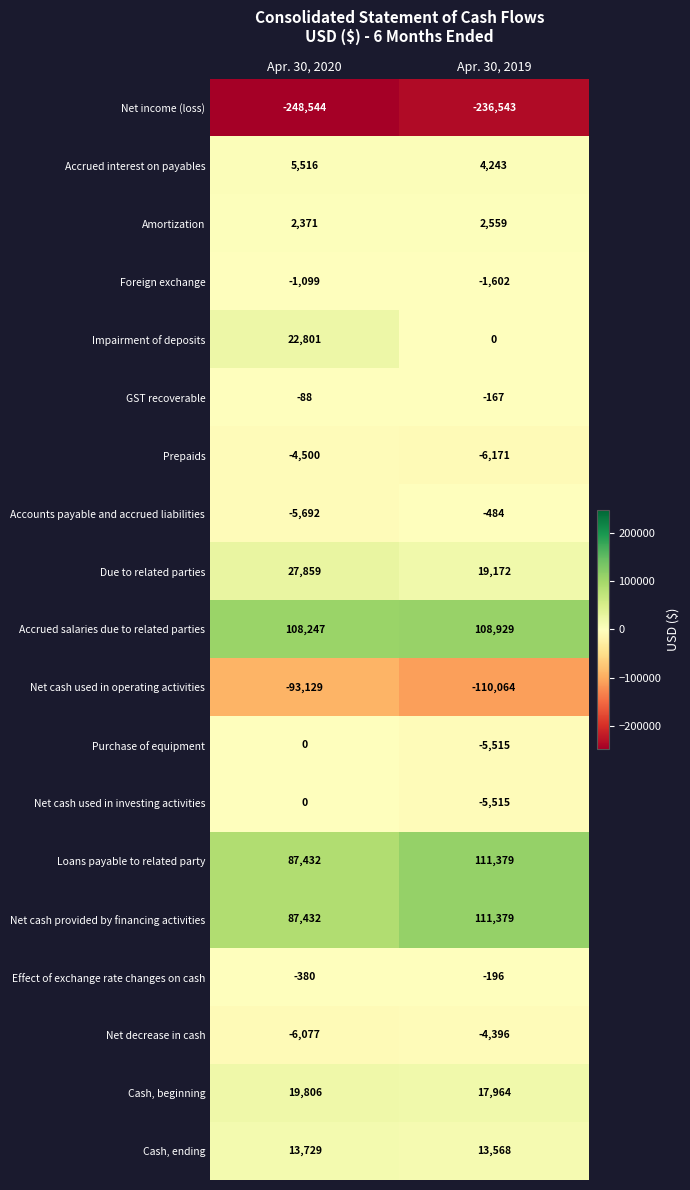

Where is Accounts payable and accrued liabilities nearest to the value -3088?

Apr. 30, 2020